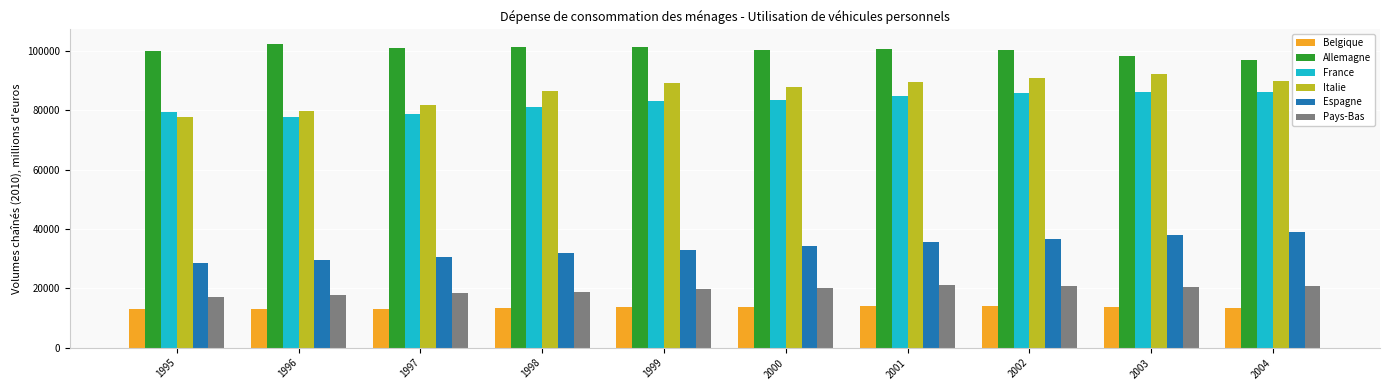

Which series has the largest range (max minus min)?

Italie